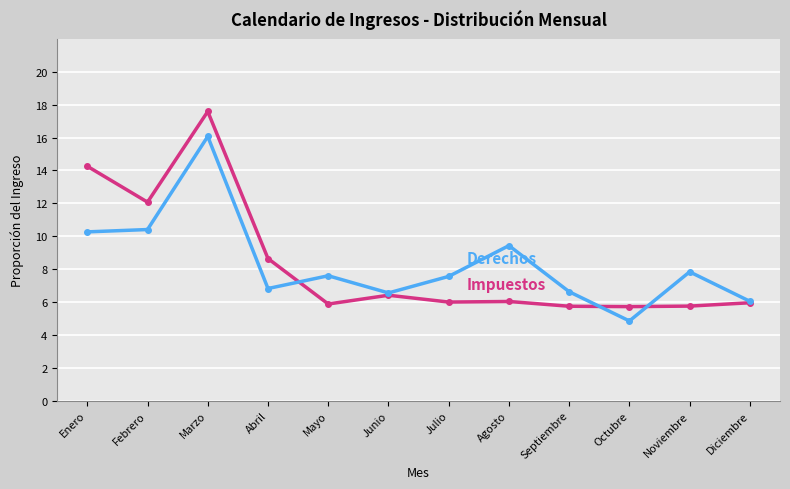

Does the chart have visible grid lines?

Yes